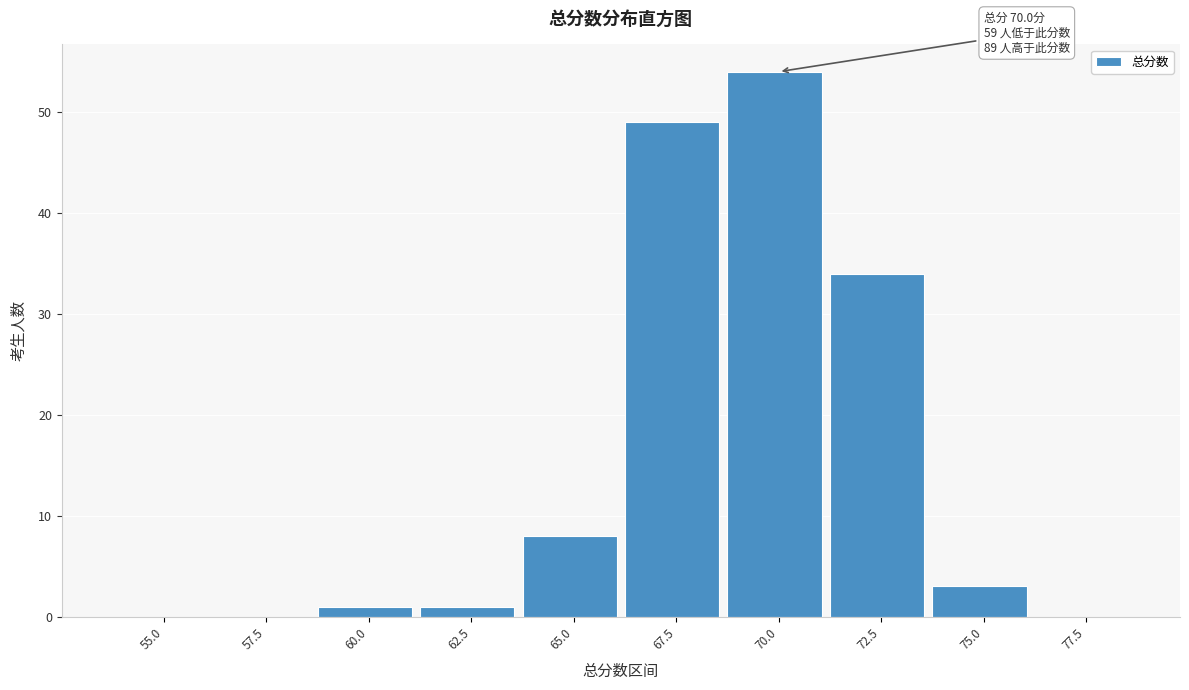

Reading right to left, list all the values displayed in this chart.

77.5=0	75.0=3	72.5=34	70.0=54	67.5=49	65.0=8	62.5=1	60.0=1	57.5=0	55.0=0